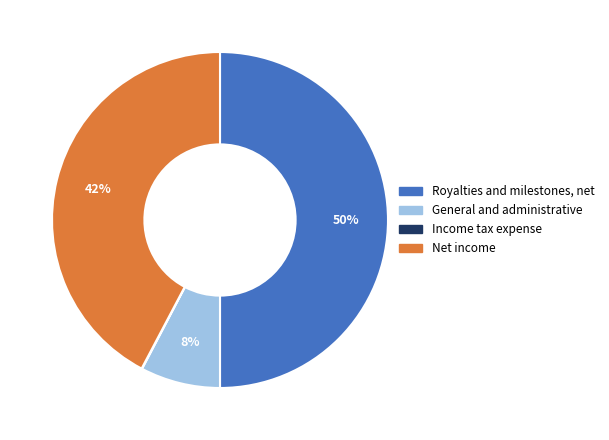

What percentage is the General and administrative slice, to the nearest percent?

8%